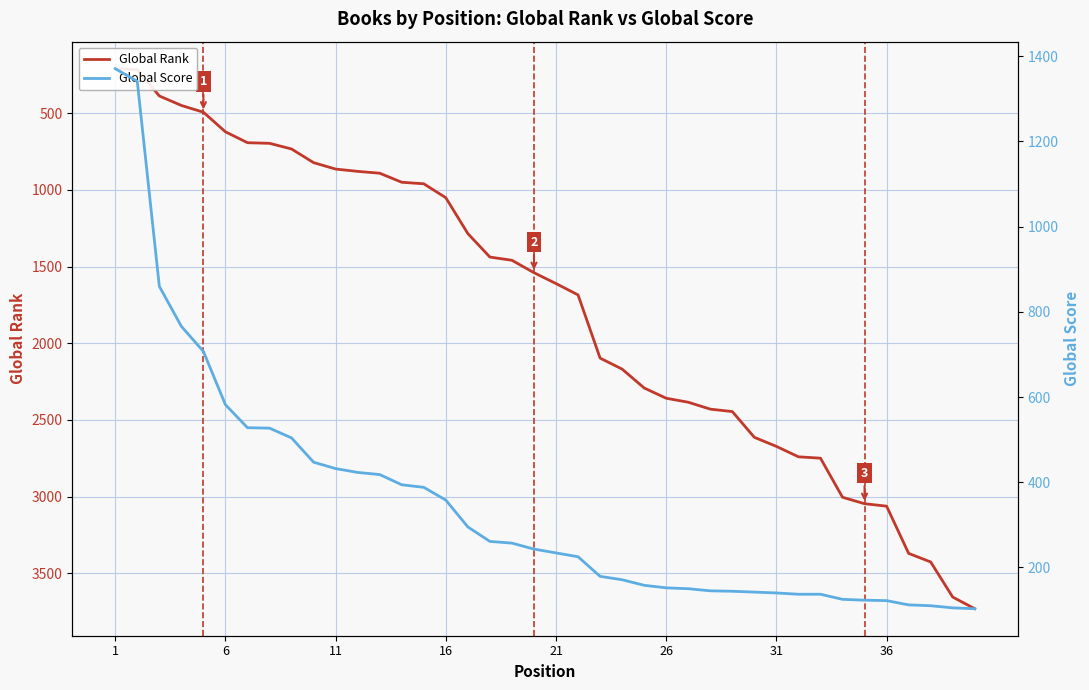

True or false: Global Rank has more than 1 interior local peaks.

False